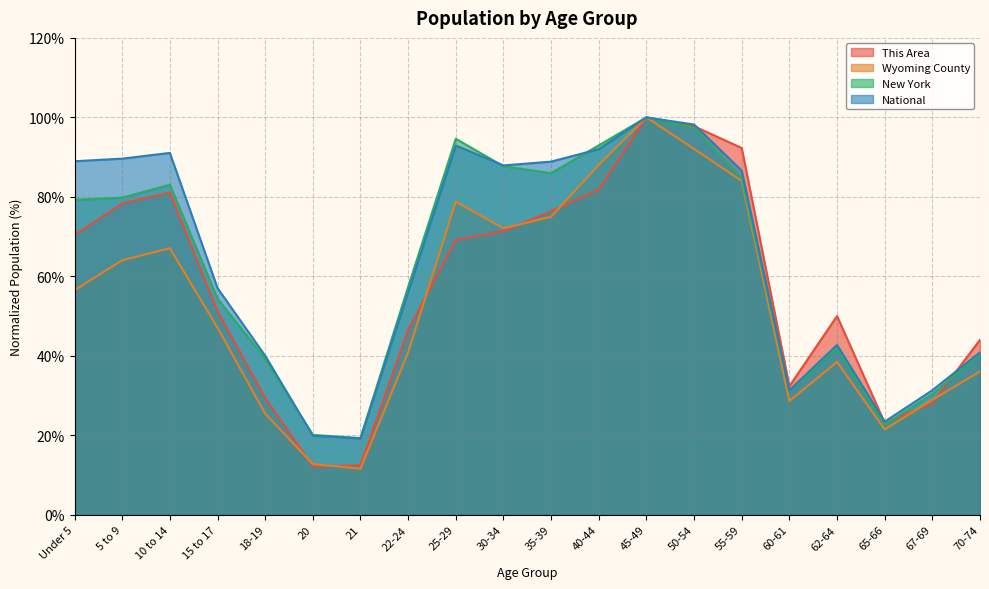

Where does the New York series first go above 79?

Under 5